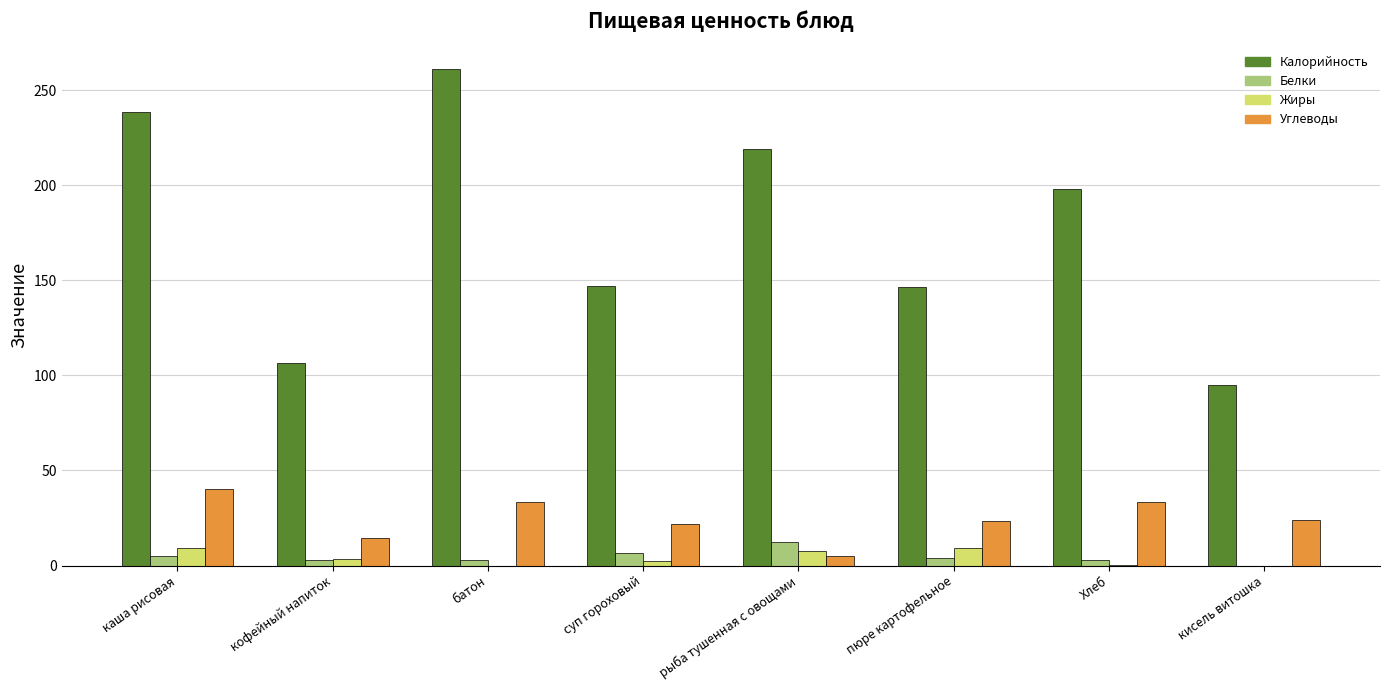

What is the maximum value for Жиры?

9.3